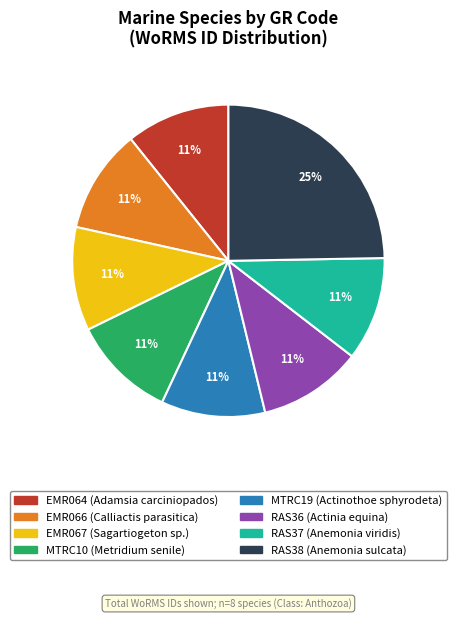

To the nearest percent, what portion does RAS36 represent?

11%